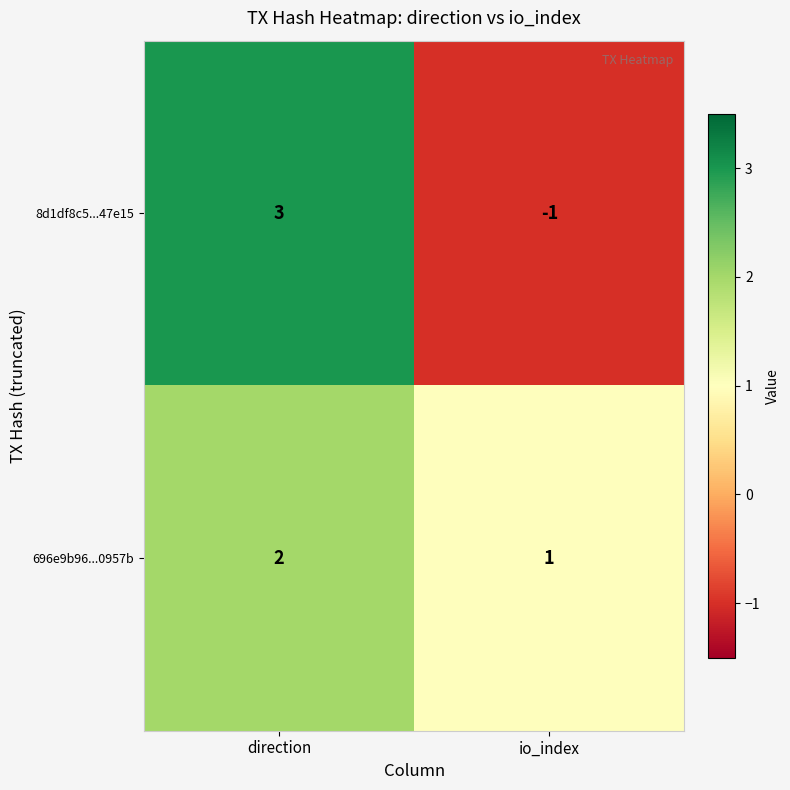

The value of 696e9b96...0957b at io_index is 1. True or false?

True